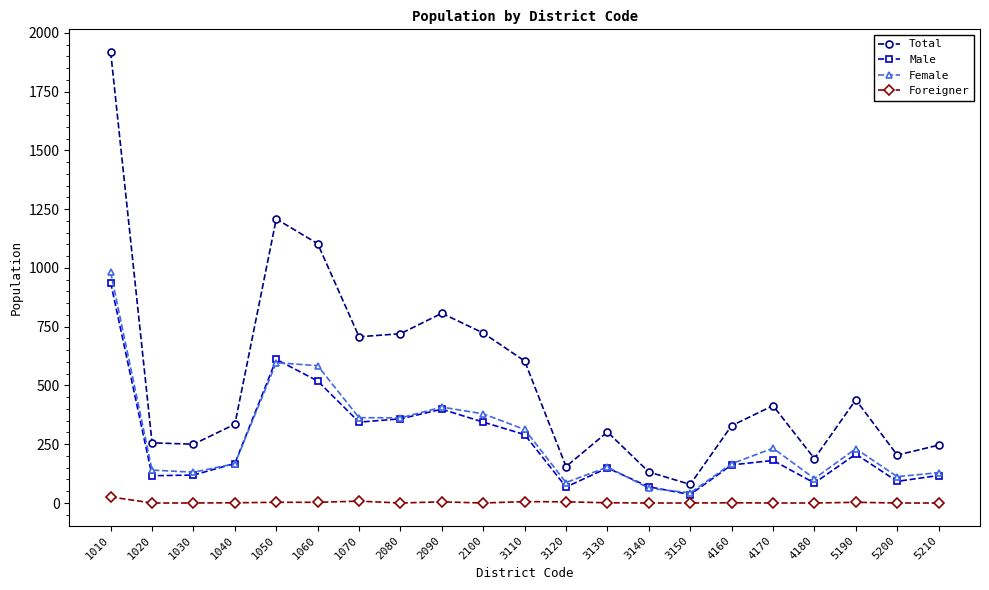

Between 2080 and 5200, which series saw the biggest shift?

Total